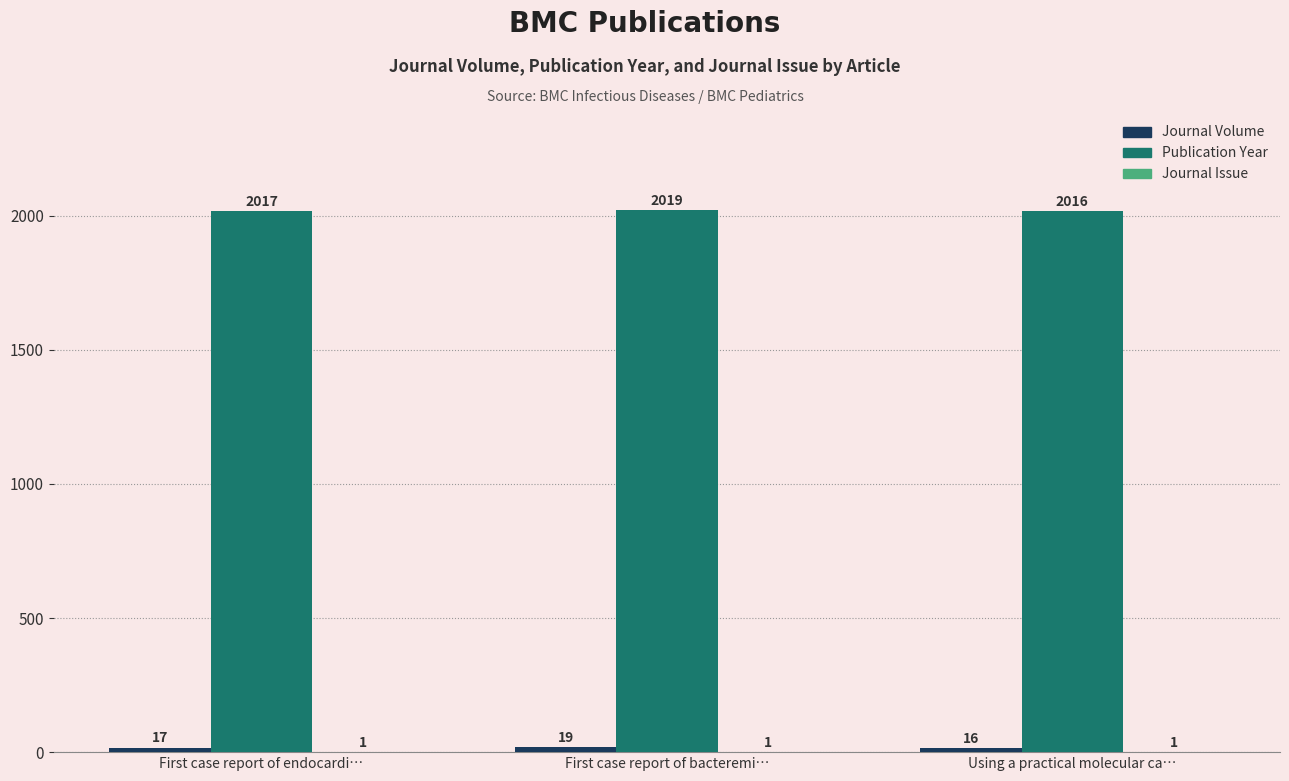

Which category has the highest value across all series?

First case report of bacteremi…